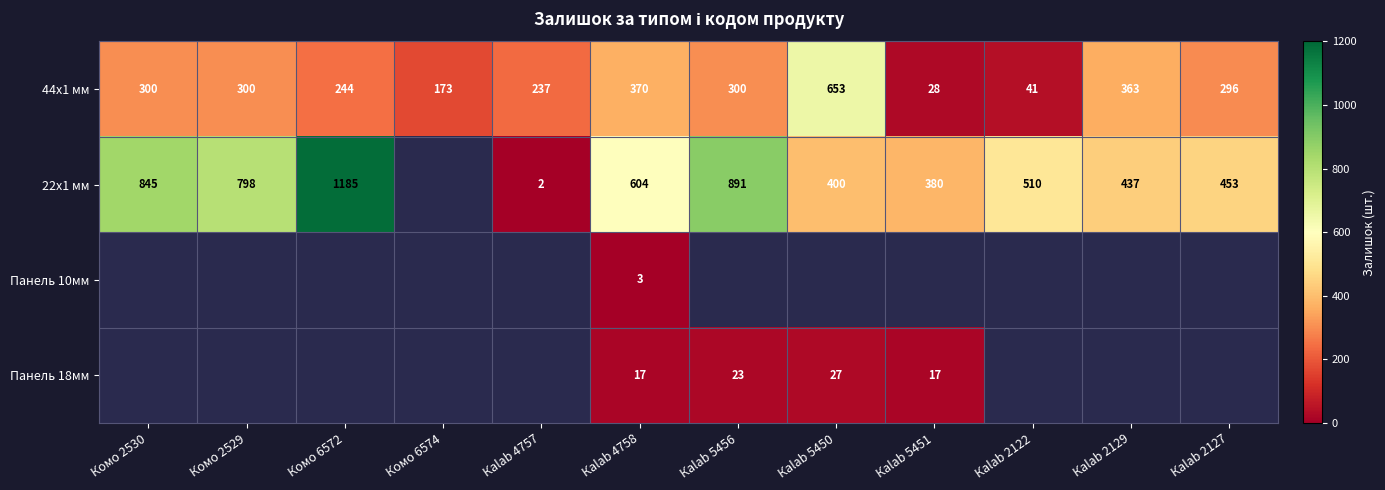

What is the minimum value for 44x1 мм?

28